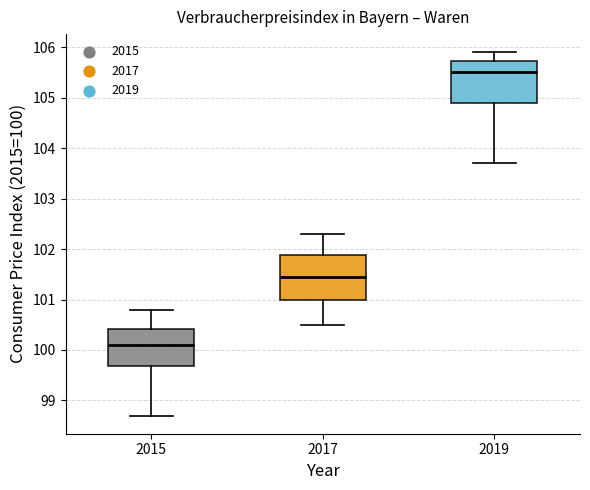

Reading left to right, transcribe this box plot: for each box, give where its median line is, the range the box spans, and where its two whiskers end, as read against the y-axis. The values are not printed on the chart, so give them approximately, as read against the axis.

2015: median 100.1, box 99.7 to 100.4, whiskers 98.7 to 100.8
2017: median 101.5, box 101.0 to 101.9, whiskers 100.5 to 102.3
2019: median 105.5, box 104.9 to 105.7, whiskers 103.7 to 105.9